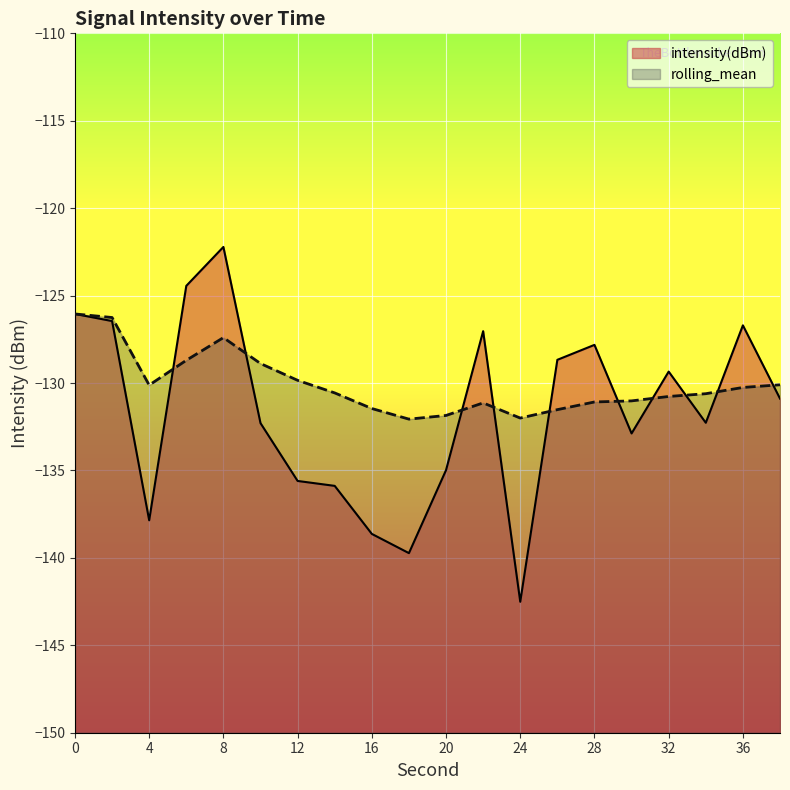

Rank the categories by rolling_mean value from highest to lowest.

0, 2, 8, 6, 10, 12, 38, 4, 36, 14, 34, 32, 30, 28, 22, 16, 26, 20, 24, 18